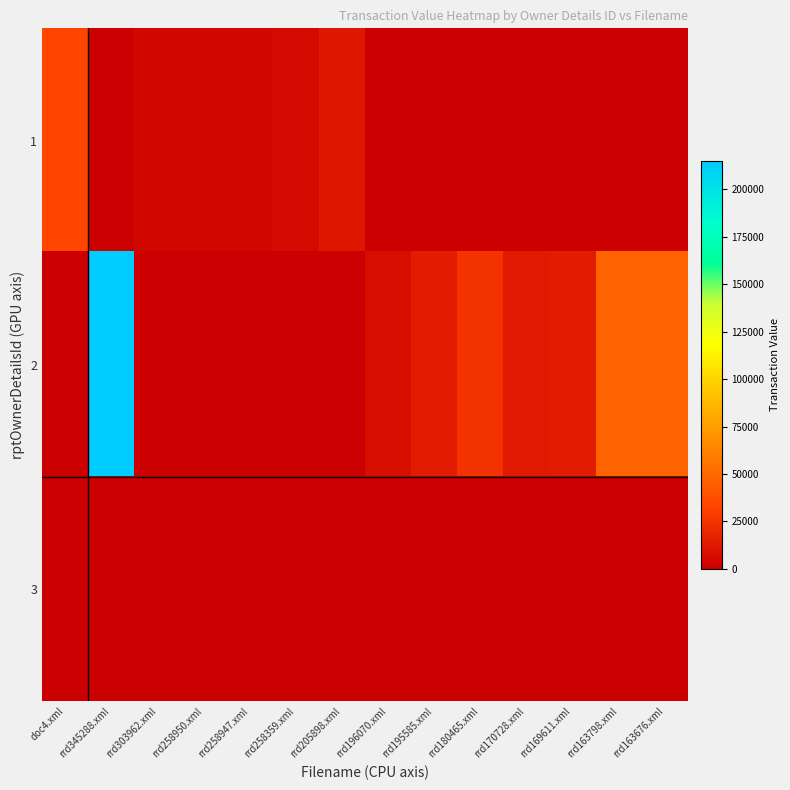

List the series in order of their overall mean, lowest first.

3, 1, 2